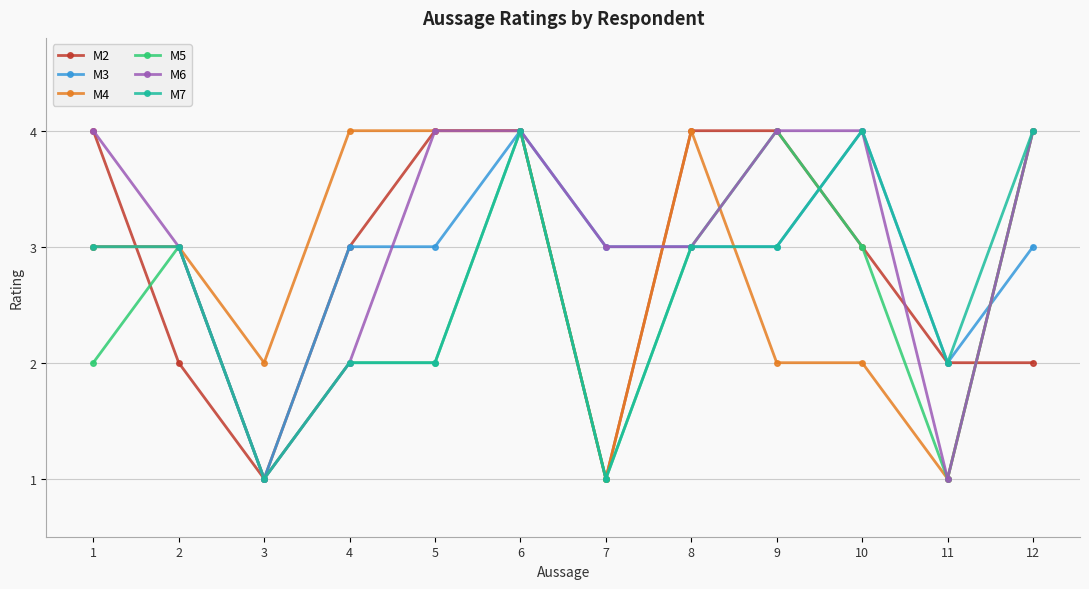

Is this an area chart (filled region under the line)?

No